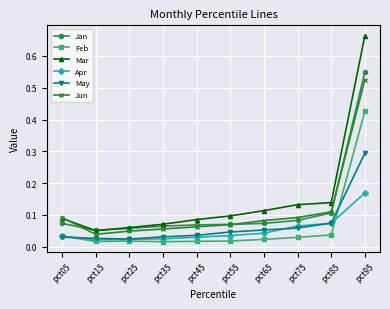

What are all the series names shown in the legend?

Jan, Feb, Mar, Apr, May, Jun